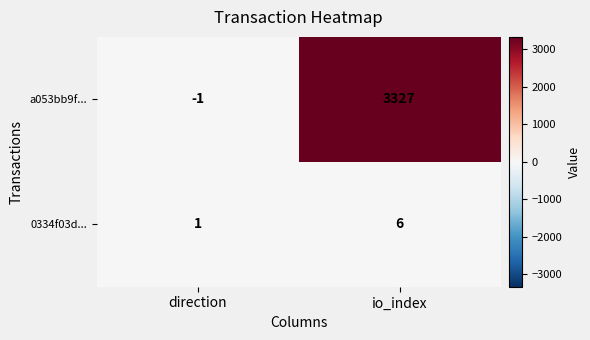

What is the difference between the maximum and minimum values in the 0334f03d... series?

5